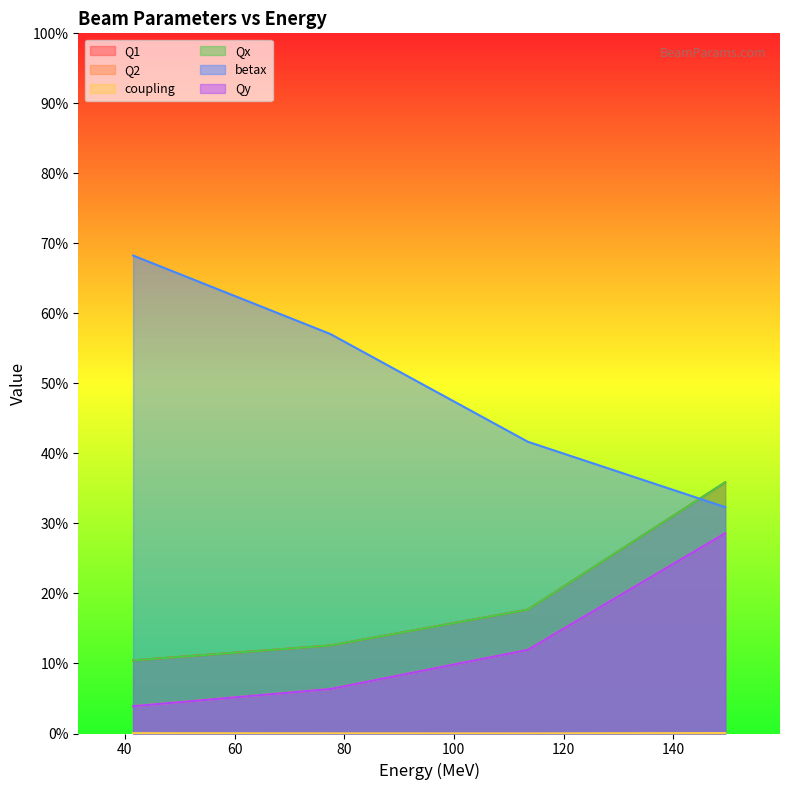

What is the label of the 4th point from the right?

41.4890011